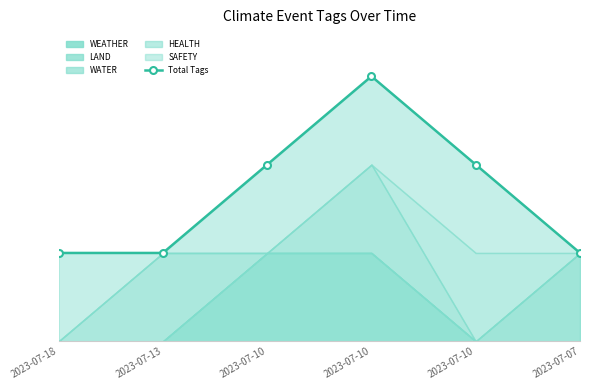

Reading right to left, list all the values displayed in this chart.

2023-07-07=1	2023-07-10=2	2023-07-10=3	2023-07-10=2	2023-07-13=1	2023-07-18=1